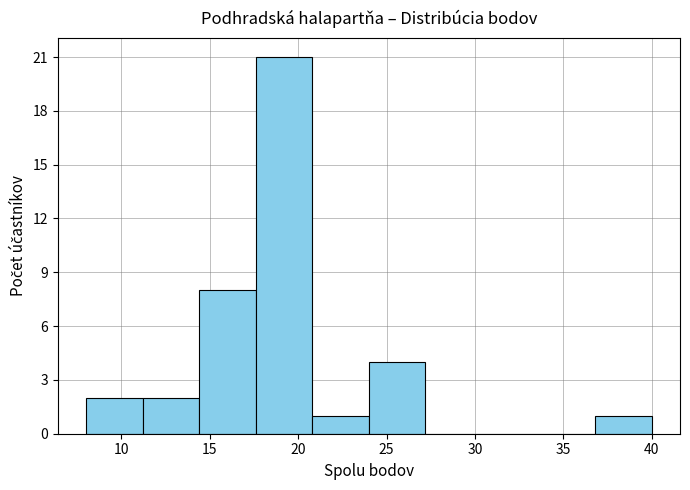

Reading left to right, list every bar in this chart as the range it spans on the x-axis followed by its height. Neither the bar edges nor the heights are printed on the chart, so give them approximately, as read against the axes.

8.0 to 11.2: 2
11.2 to 14.4: 2
14.4 to 17.6: 8
17.6 to 20.8: 21
20.8 to 24.0: 1
24.0 to 27.2: 4
27.2 to 30.4: 0
30.4 to 33.6: 0
33.6 to 36.8: 0
36.8 to 40.0: 1